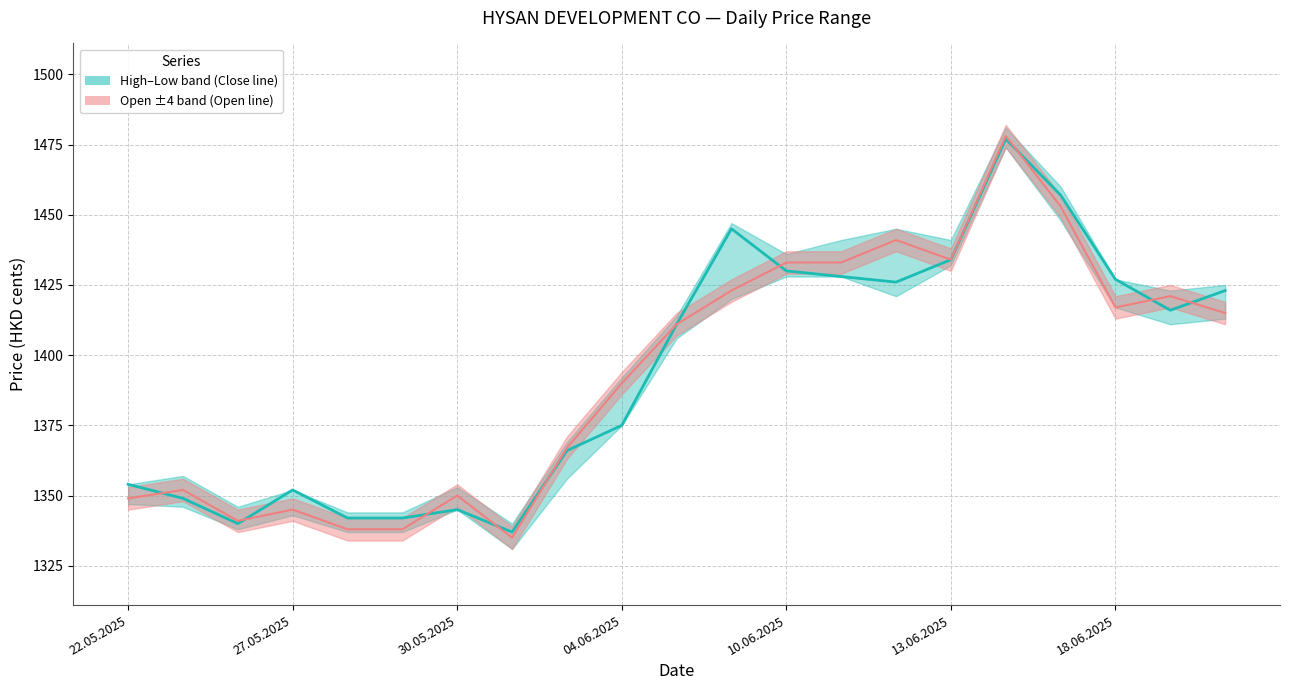

How many values in the Close series are below 1411?

10